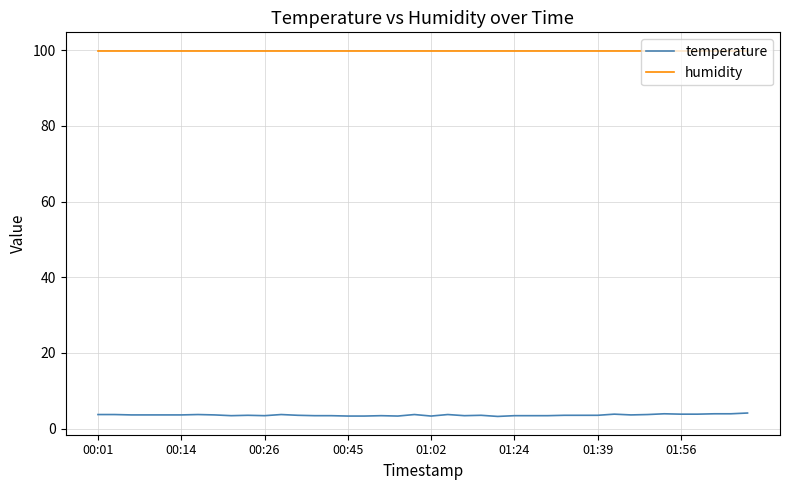

Which series has the widest spread of values?

temperature